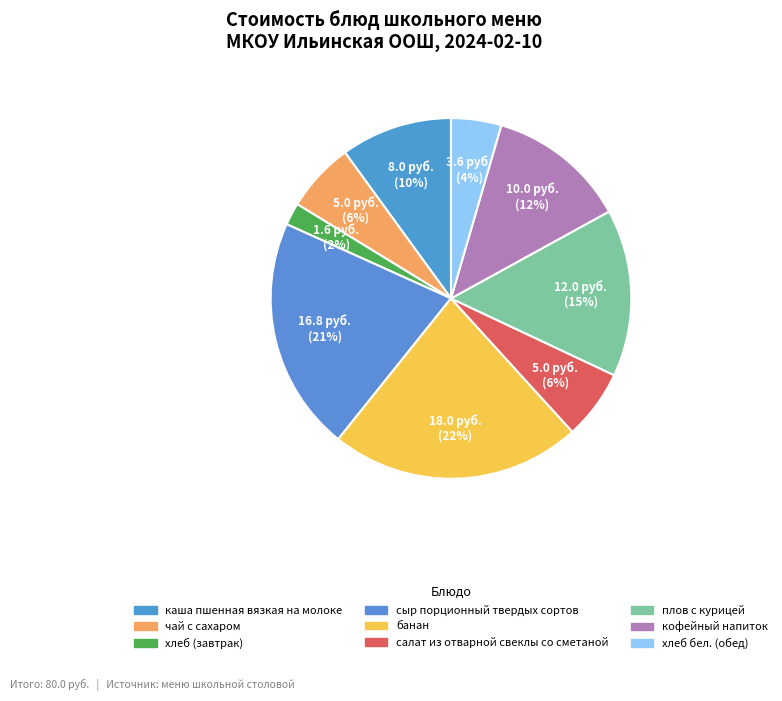

Is the sum of сыр порционный твердых сортов and хлеб (завтрак) greater than half?

No